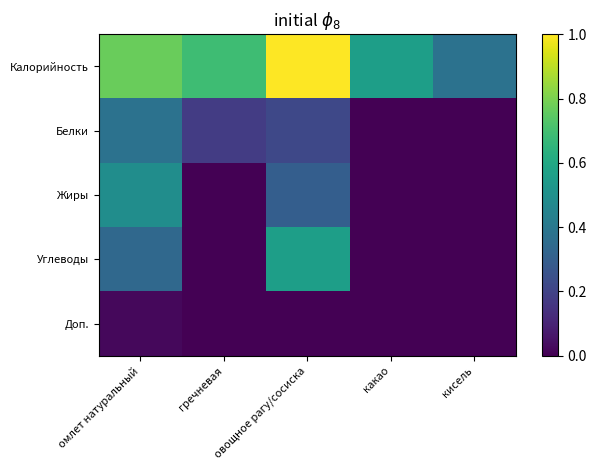

List the series in order of their peak value, lowest first.

Доп., Белки, Жиры, Углеводы, Калорийность